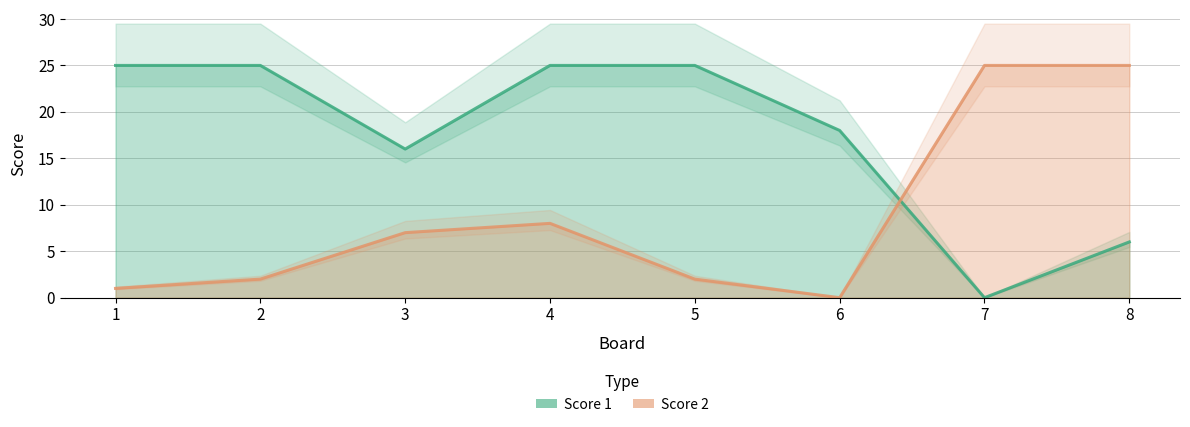

Rank the categories by Score 2 value from highest to lowest.

7, 8, 4, 3, 2, 5, 1, 6